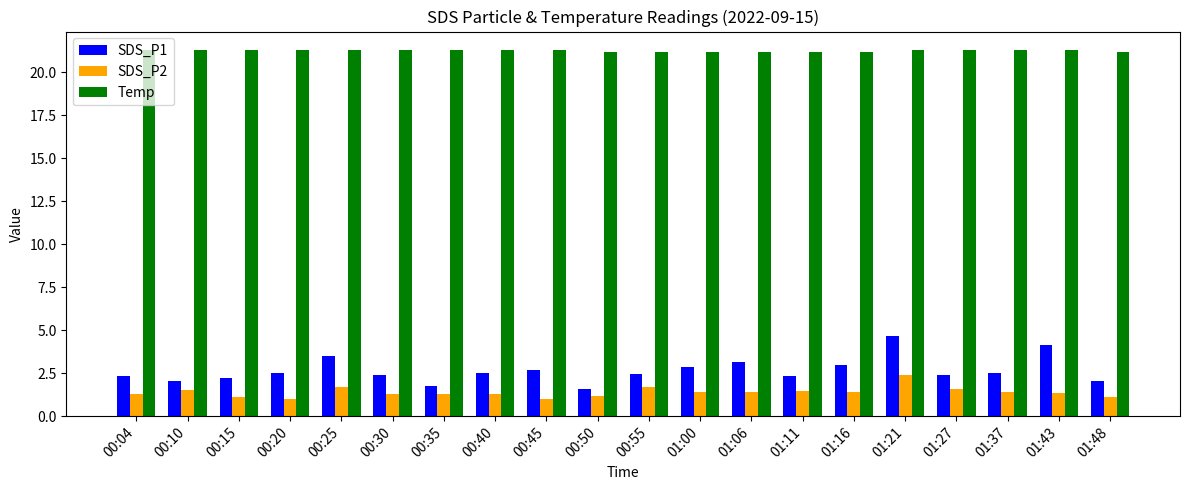

Which series has the largest total across all categories?

Temp